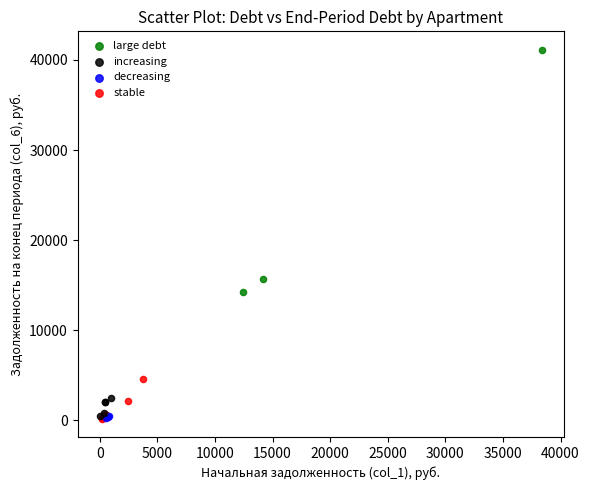

Which series has the widest spread of Y values?

large debt